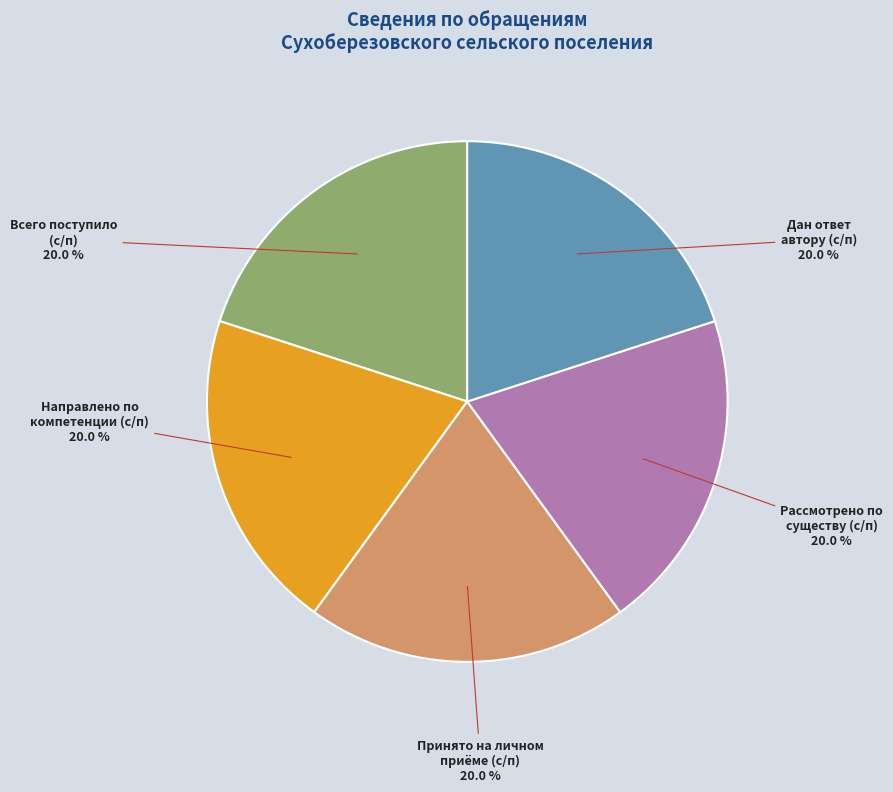

Is there any slice that represents more than half of the pie?

No